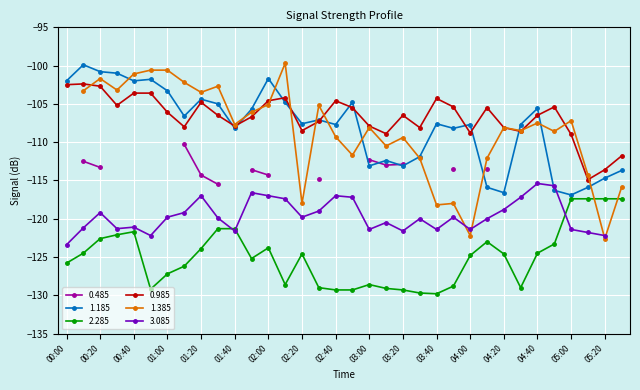

True or false: 2.285 and 1.185 cross at least once.

False